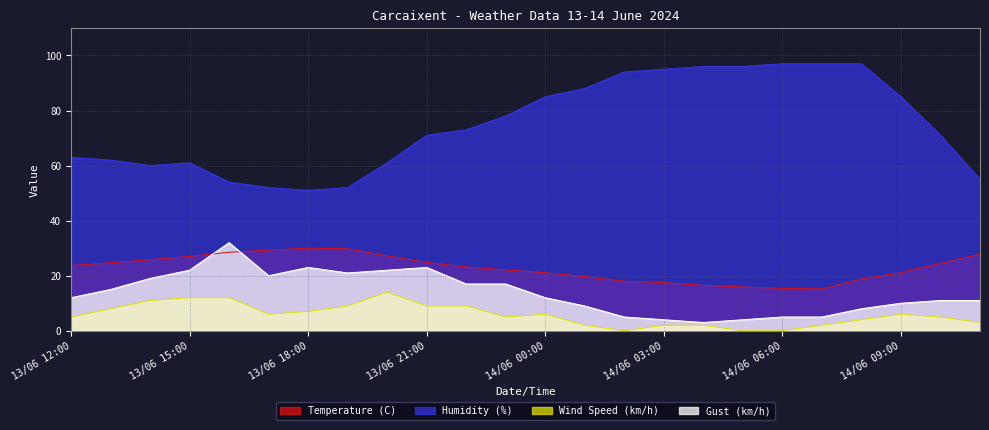

What is the sum of all Temperature (C) values?

547.6